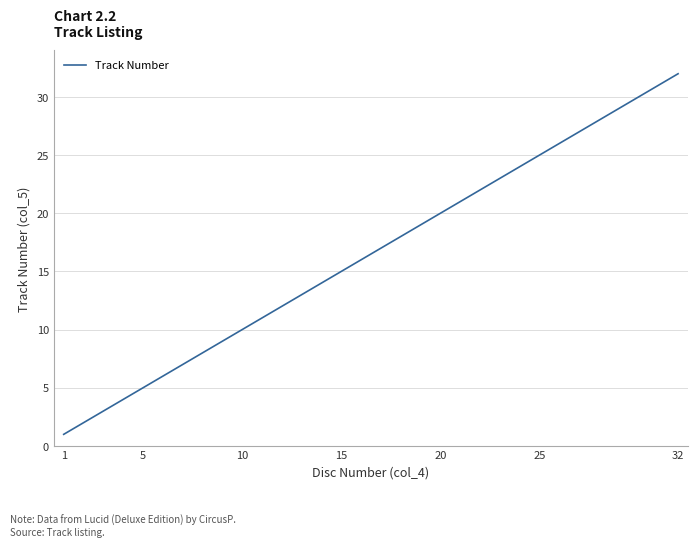

What is the difference between the maximum and minimum values?

31